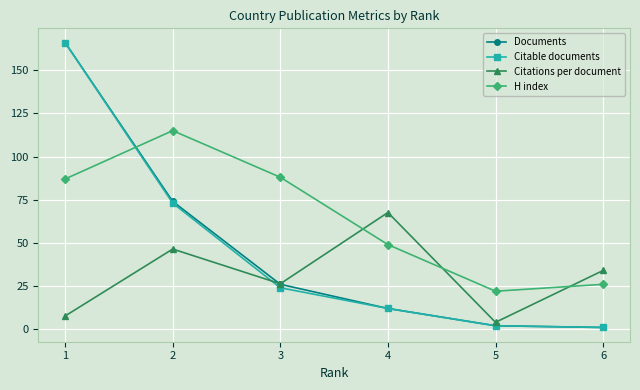

The Citations per document series shows 4.0 at 5. True or false?

True